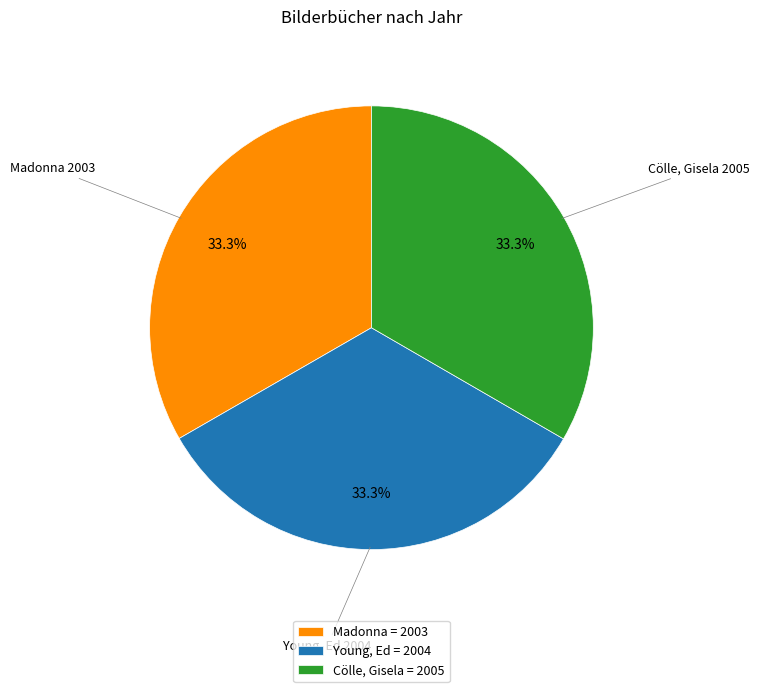

The Madonna slice represents 27% of the pie. True or false?

False